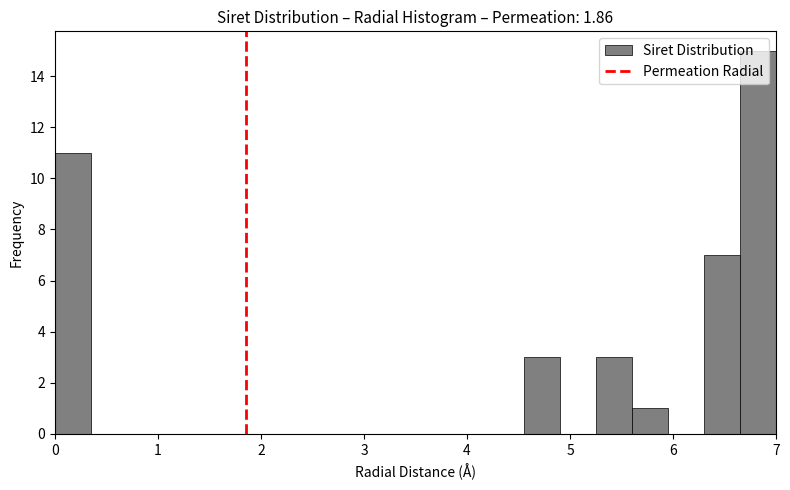

Read against the x-axis, roughly where is the centre of the tallest bar?

6.8